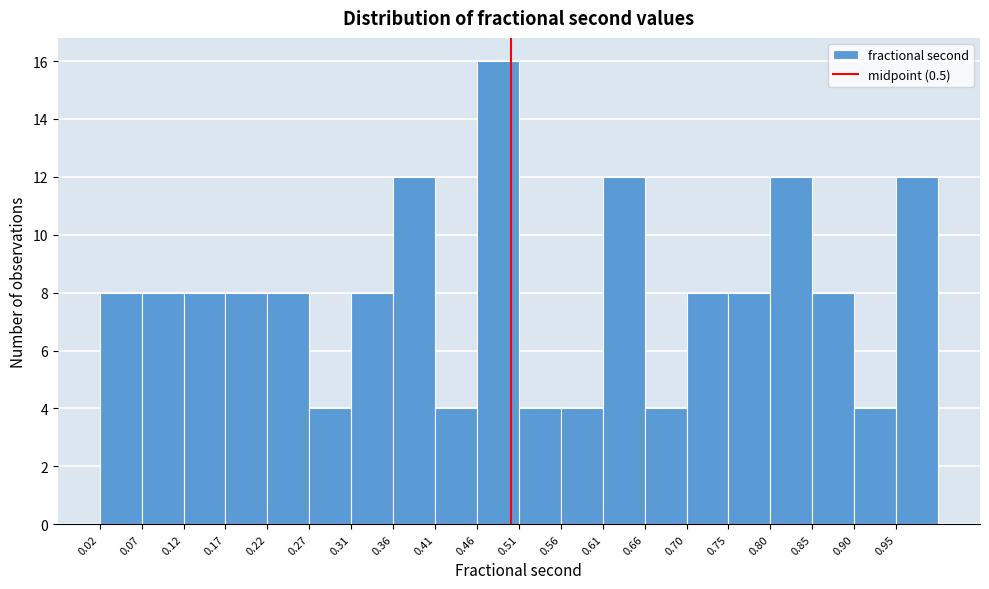

Reading left to right, list every bar in this chart as the range it spans on the x-axis followed by its height. Neither the bar edges nor the heights are printed on the chart, so give them approximately, as read against the axes.

0.025 to 0.070: 8
0.070 to 0.120: 8
0.120 to 0.170: 8
0.170 to 0.215: 8
0.215 to 0.265: 8
0.265 to 0.315: 4
0.315 to 0.365: 8
0.365 to 0.410: 12
0.410 to 0.460: 4
0.460 to 0.510: 16
0.510 to 0.560: 4
0.560 to 0.605: 4
0.605 to 0.655: 12
0.655 to 0.705: 4
0.705 to 0.750: 8
0.750 to 0.800: 8
0.800 to 0.850: 12
0.850 to 0.900: 8
0.900 to 0.945: 4
0.945 to 0.995: 12